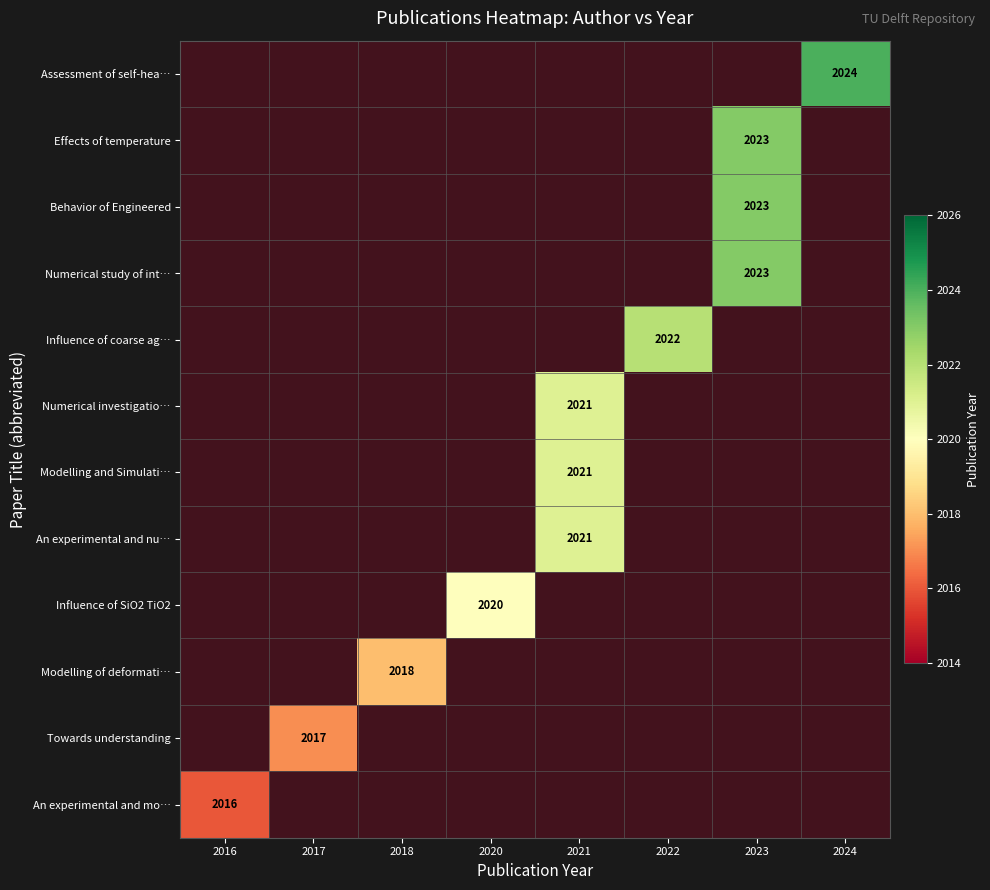

Is the value of Numerical study of int… at 2020 greater than the value of Influence of coarse ag… at 2018?

No